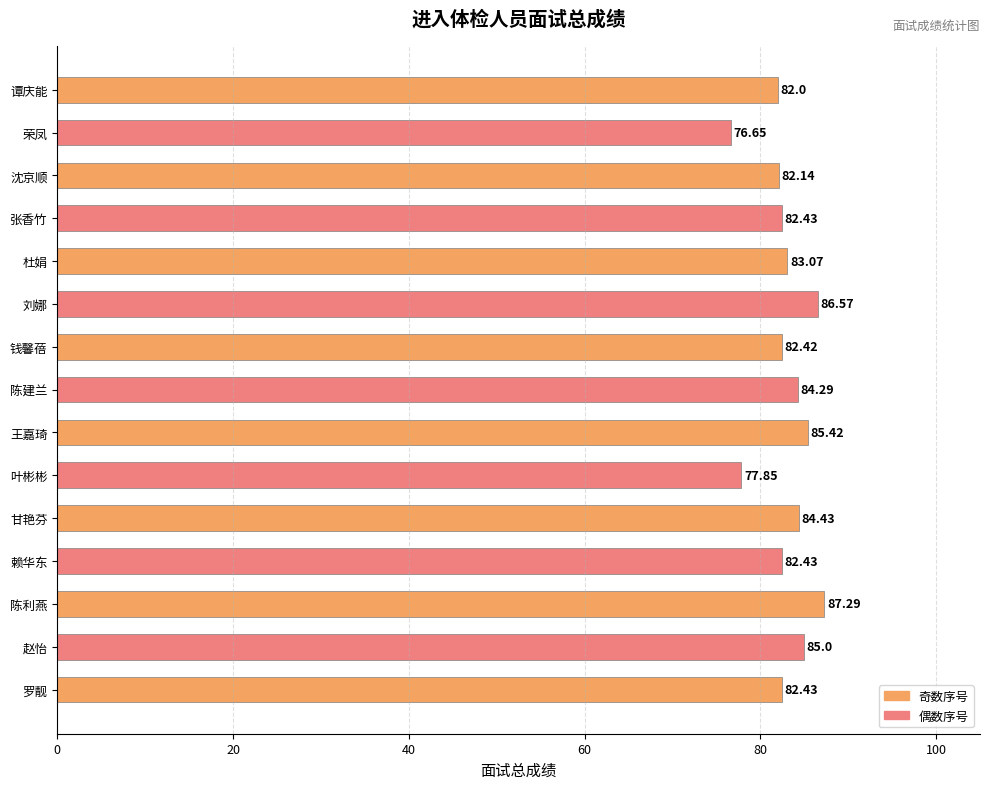

What is the label of the 8th bar from the right?

陈建兰